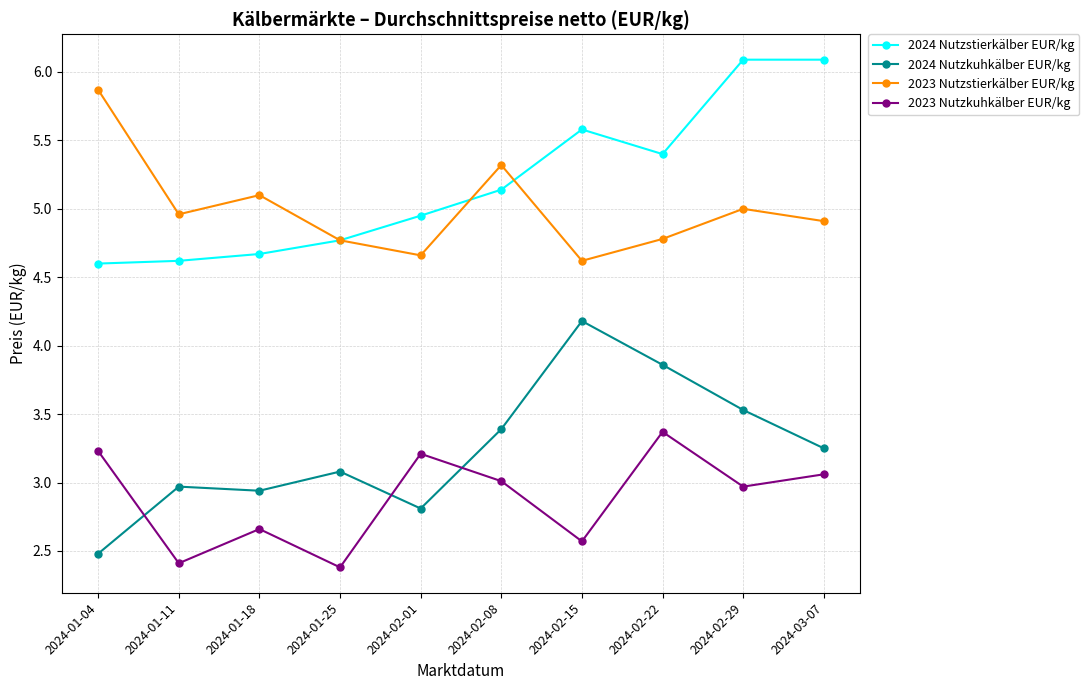

What is the total value across all series at 2024-02-01?

15.6